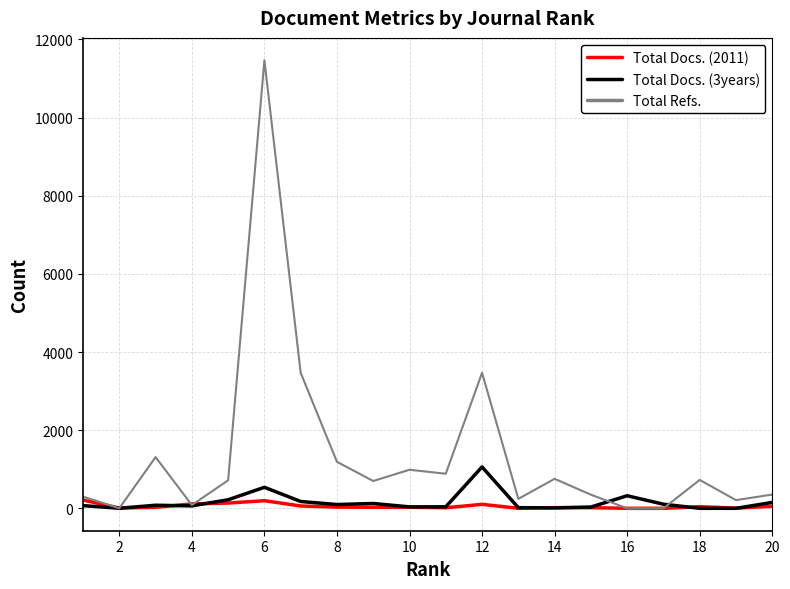

What is the highest value of the Total Refs. series?

11467